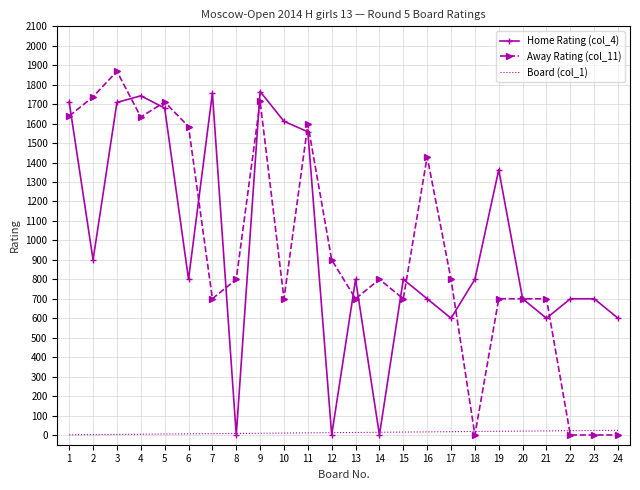

What is the total value across all series at 9?

3488